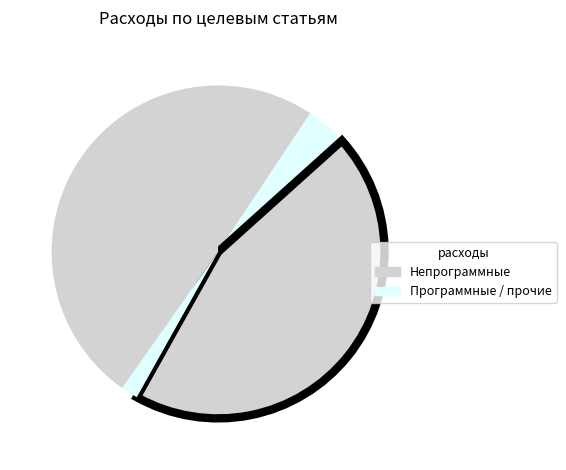

What is the largest slice in the pie chart?

АУП (Непрограммные)